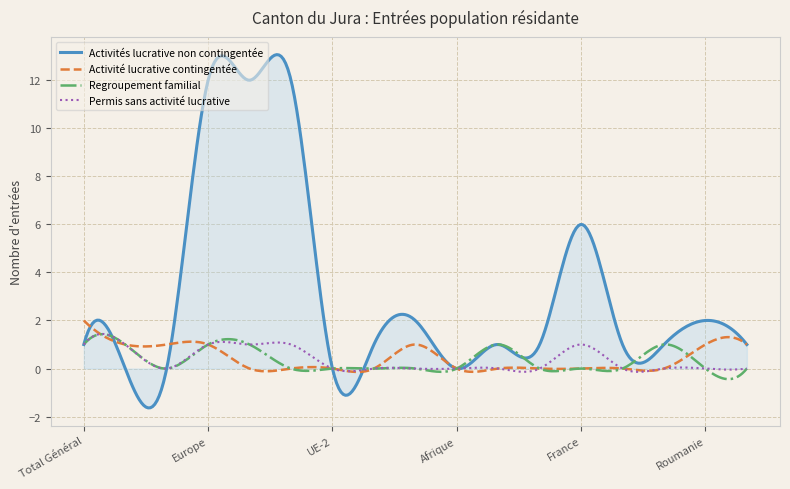

Which series has the widest spread of values?

Activités lucrative non contingentée